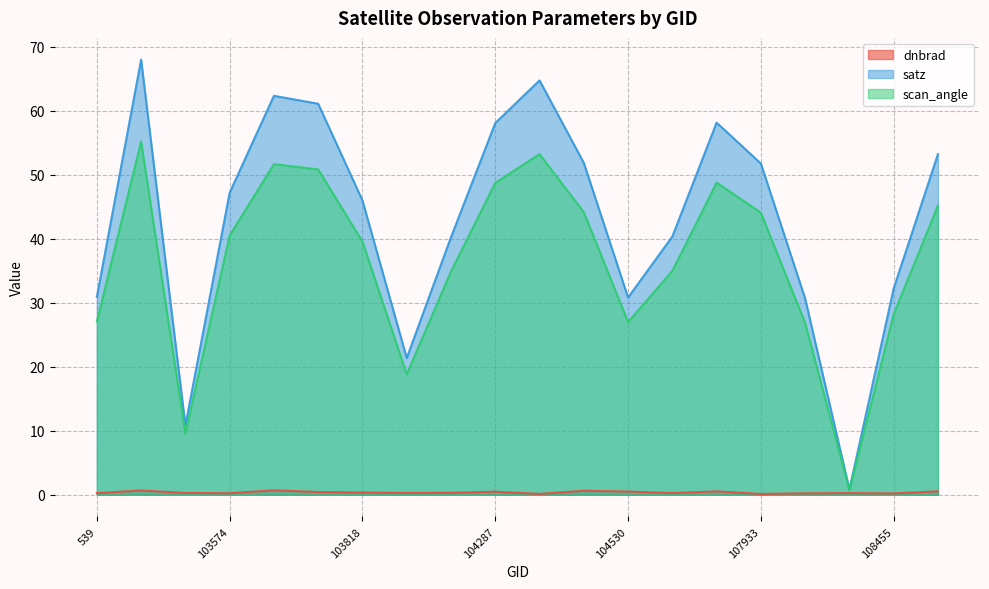

Reading left to right, extract all data points from this chart.

dnbrad: 0.3	0.7	0.3	0.2	0.7	0.4	0.3	0.3	0.3	0.5	0.1	0.6	0.5	0.3	0.5	0.1	0.2	0.3	0.2	0.5
satz: 30.9	68.0	10.8	47.2	62.3	61.1	46.0	21.4	40.2	58.1	64.7	51.8	30.8	40.3	58.1	51.7	30.6	0.8	32.2	53.2
scan_angle: 27.0	55.2	9.6	40.5	51.6	50.8	39.5	18.8	34.9	48.7	53.2	44.1	27.0	35.0	48.8	44.1	26.8	0.7	28.2	45.2